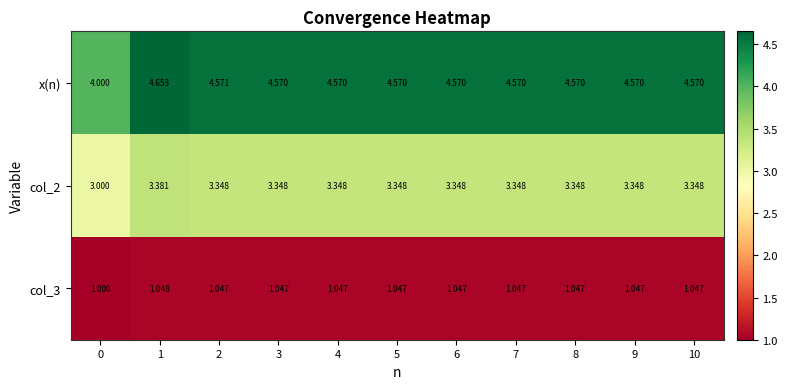

At which category is the sum across all series the highest?

1